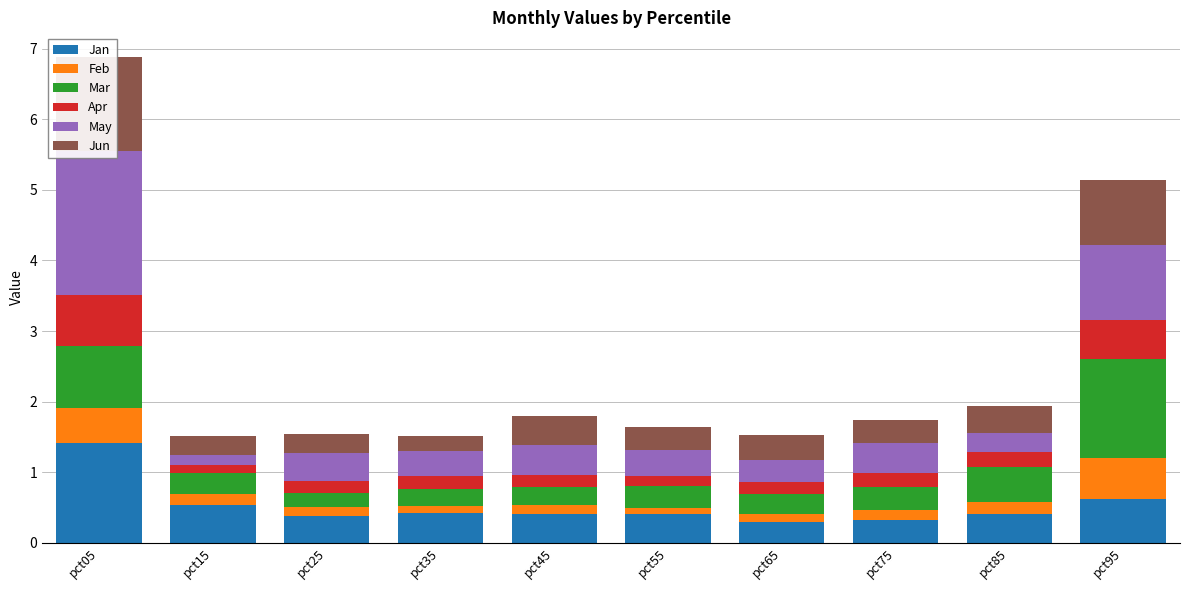

What is the value of the Apr bar at the 6th from the left?

0.1